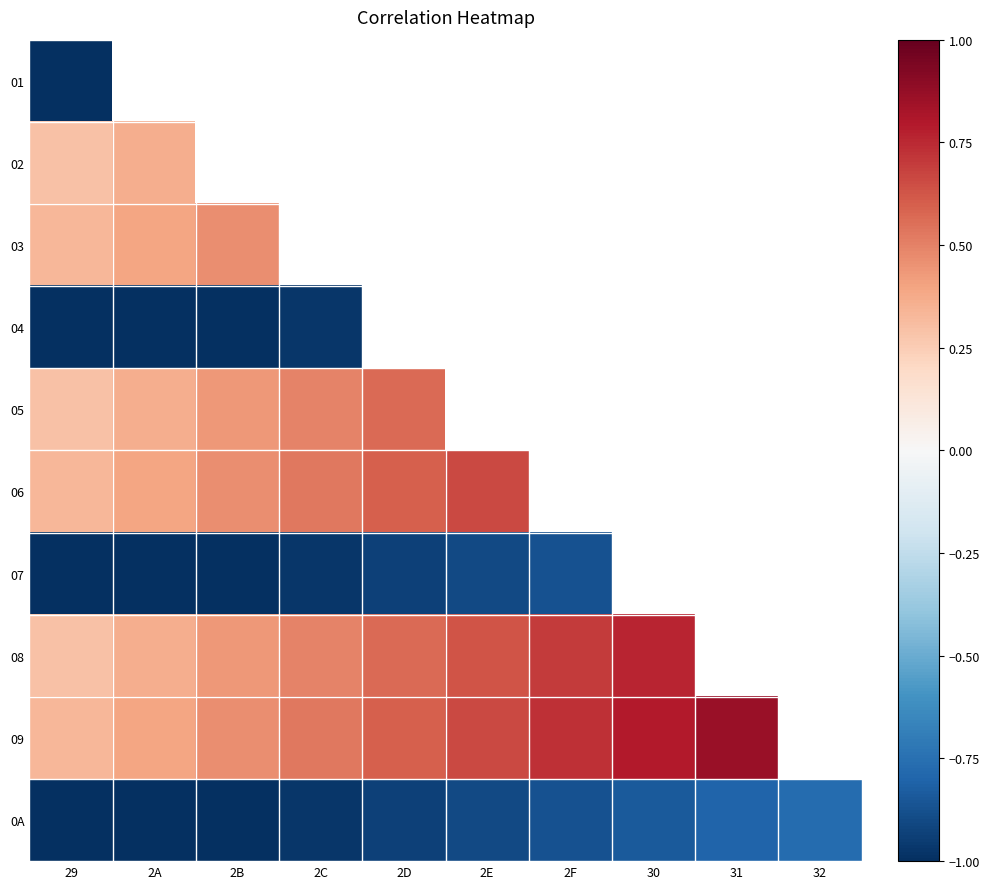

The value of 0A at 29 is -0.6. True or false?

False